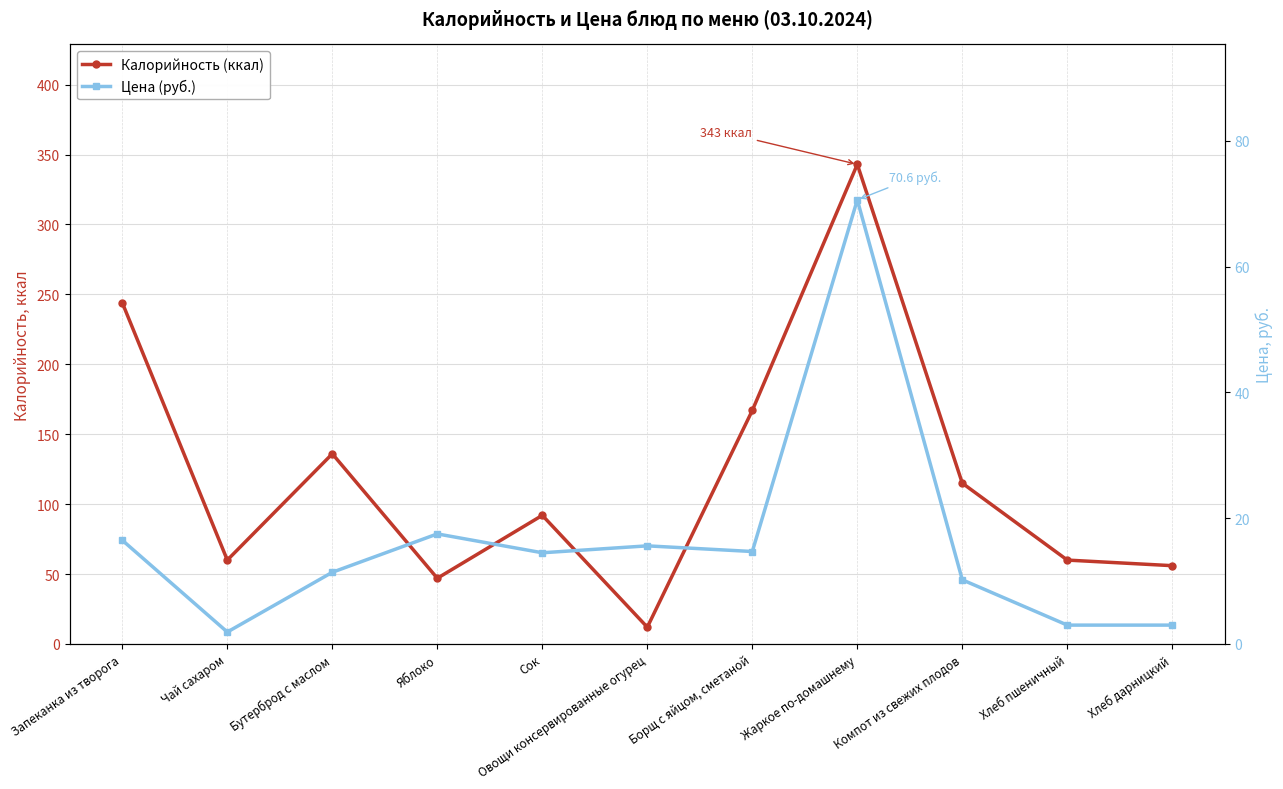

What position from the right is Хлеб дарницкий?

1